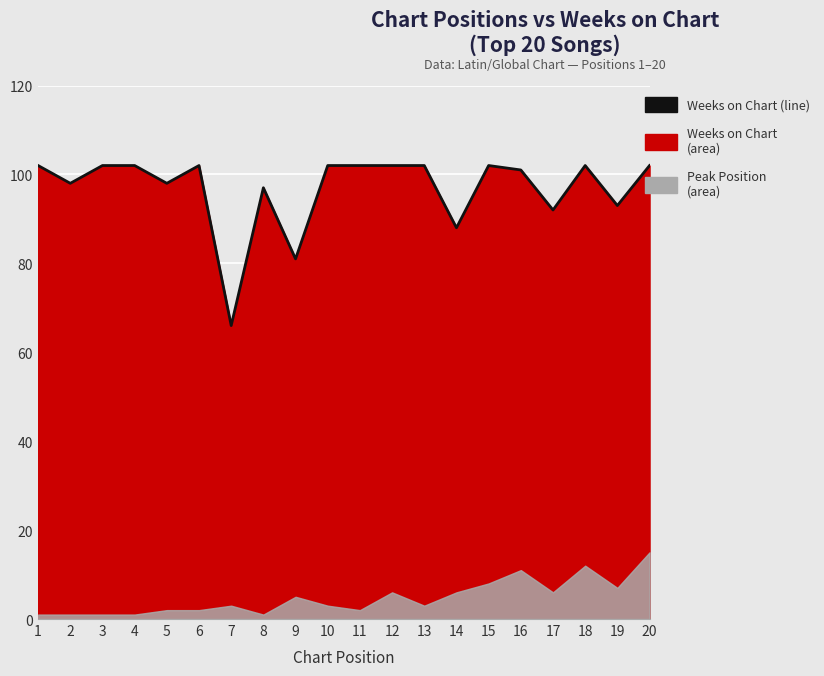

Reading left to right, list all the values displayed in this chart.

1=102	2=98	3=102	4=102	5=98	6=102	7=66	8=97	9=81	10=102	11=102	12=102	13=102	14=88	15=102	16=101	17=92	18=102	19=93	20=102